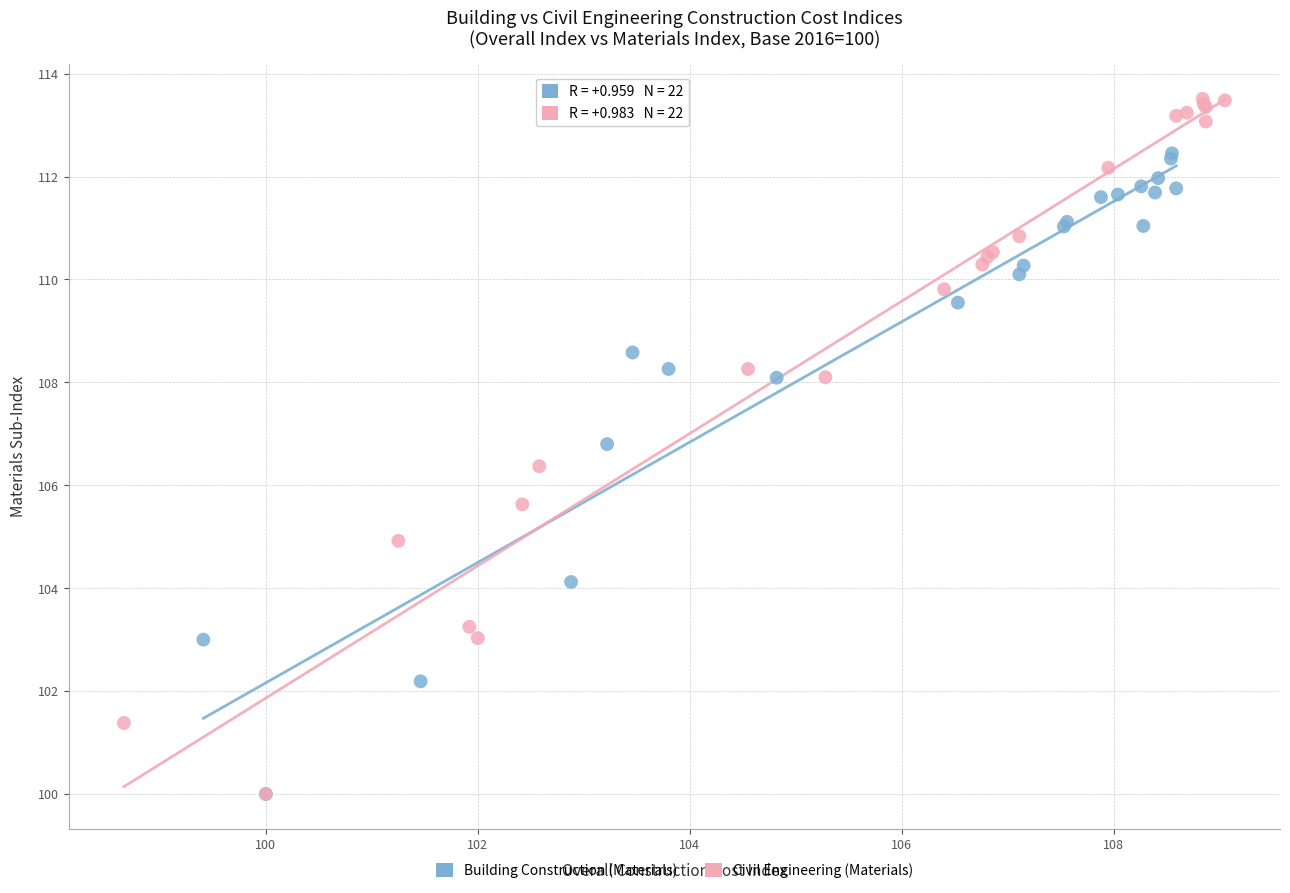

Which series reaches the maximum Y coordinate?

Civil Engineering (Materials)